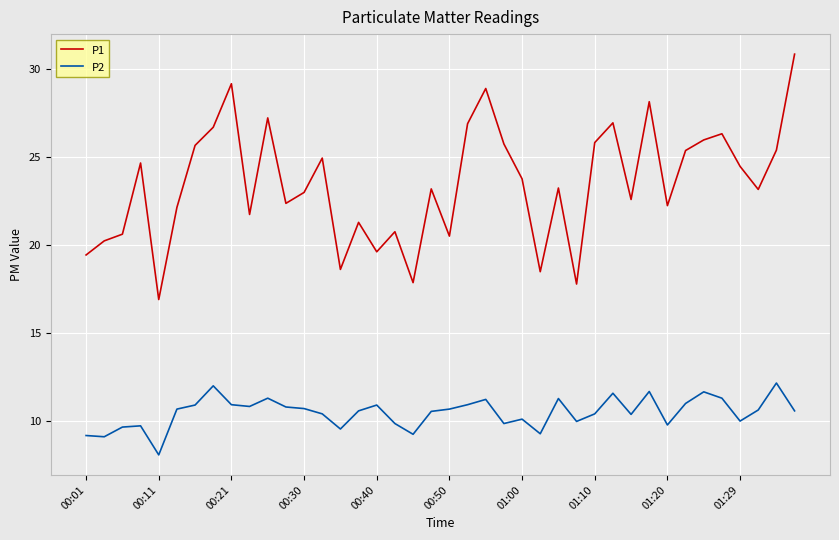

Which series has the largest total across all categories?

P1